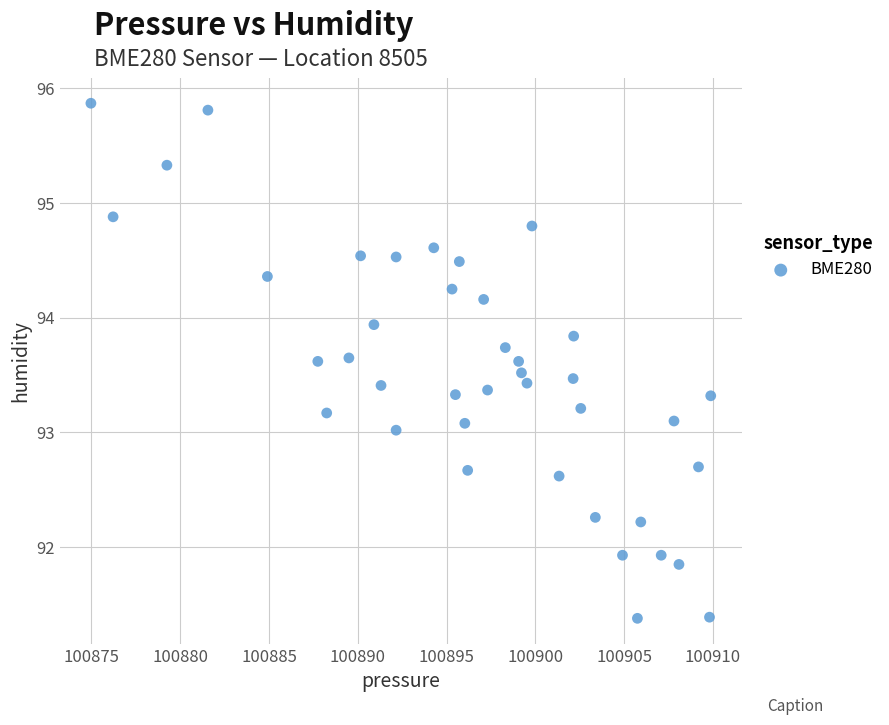

What is the range of Y values (max minus min)?

4.5